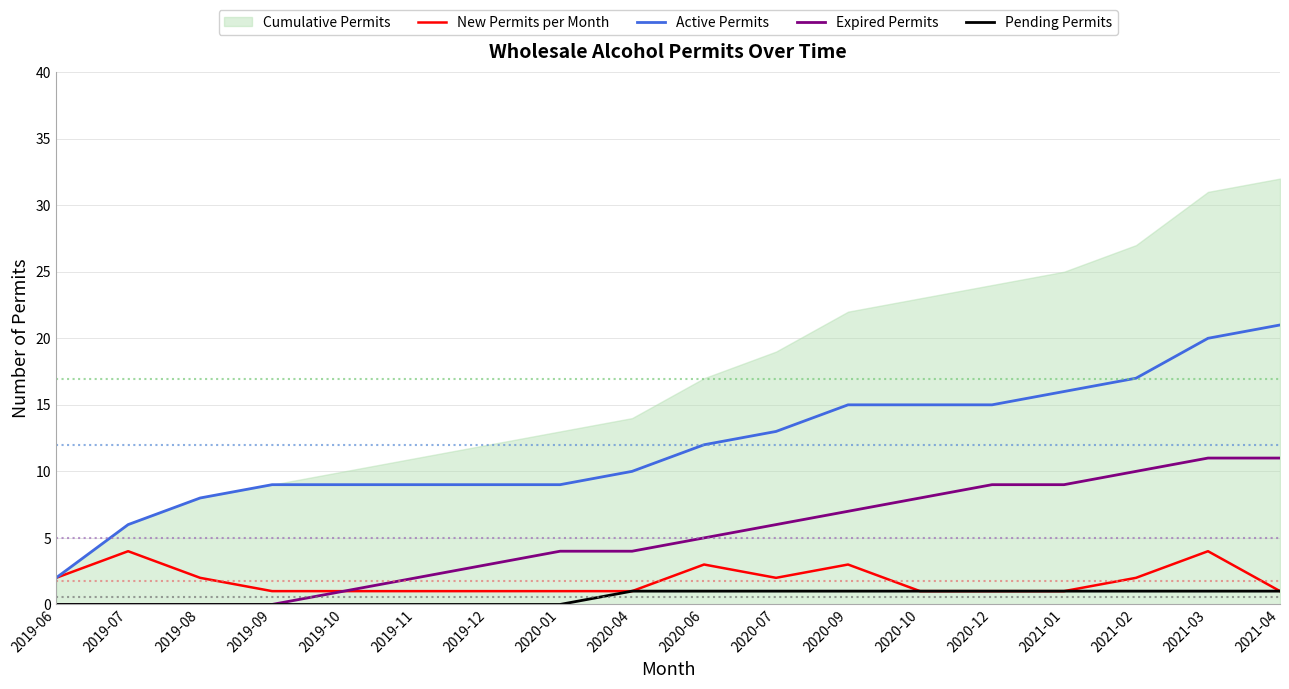

At which label is Pending Permits closest to 0?

2019-06